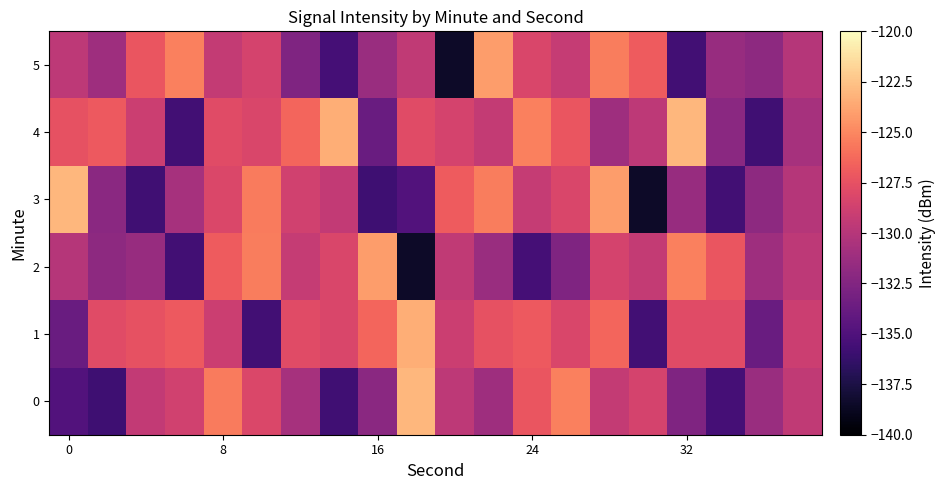

Which series has the largest range (max minus min)?

3